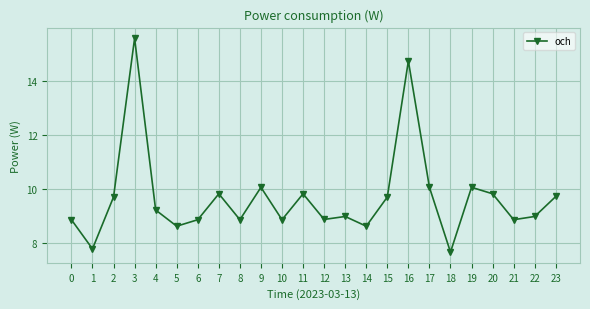

What is the average value?

9.7